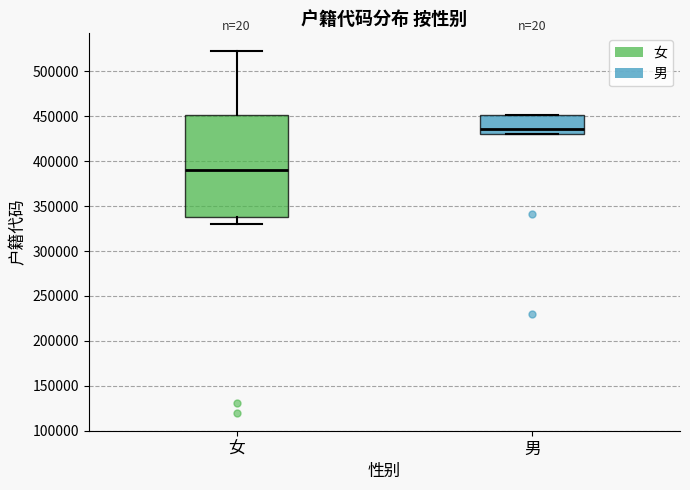

Reading left to right, read every box against the y-axis: the position of its median line, the range the box covers, and the ends of its whiskers. The values are not printed on the chart, so give them approximately, as read against the axis.

女: median 390000, box 340000 to 450000, whiskers 330000 to 520000
男: median 435000, box 430000 to 450000, whiskers 430000 to 450000